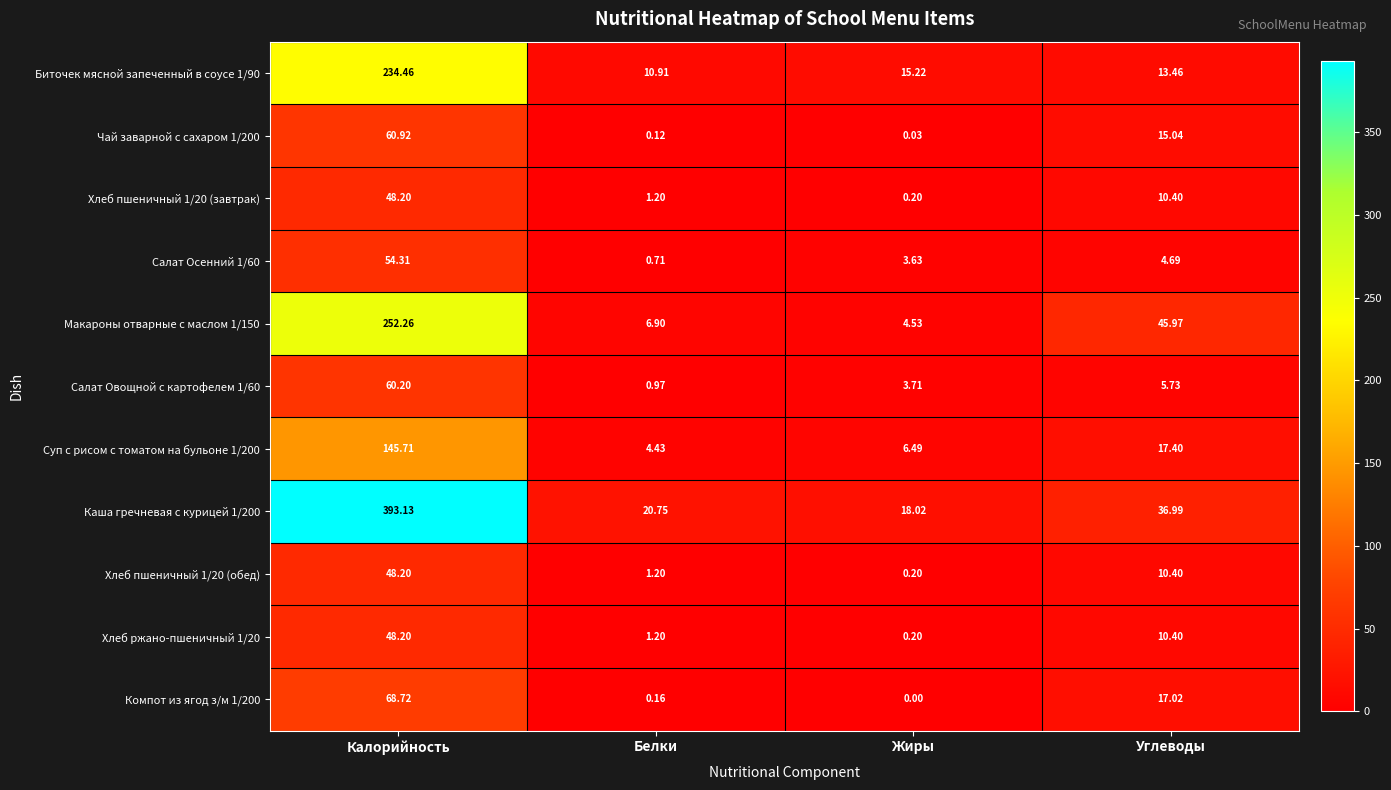

At which label does Каша гречневая с курицей 1/200 reach its peak?

Калорийность